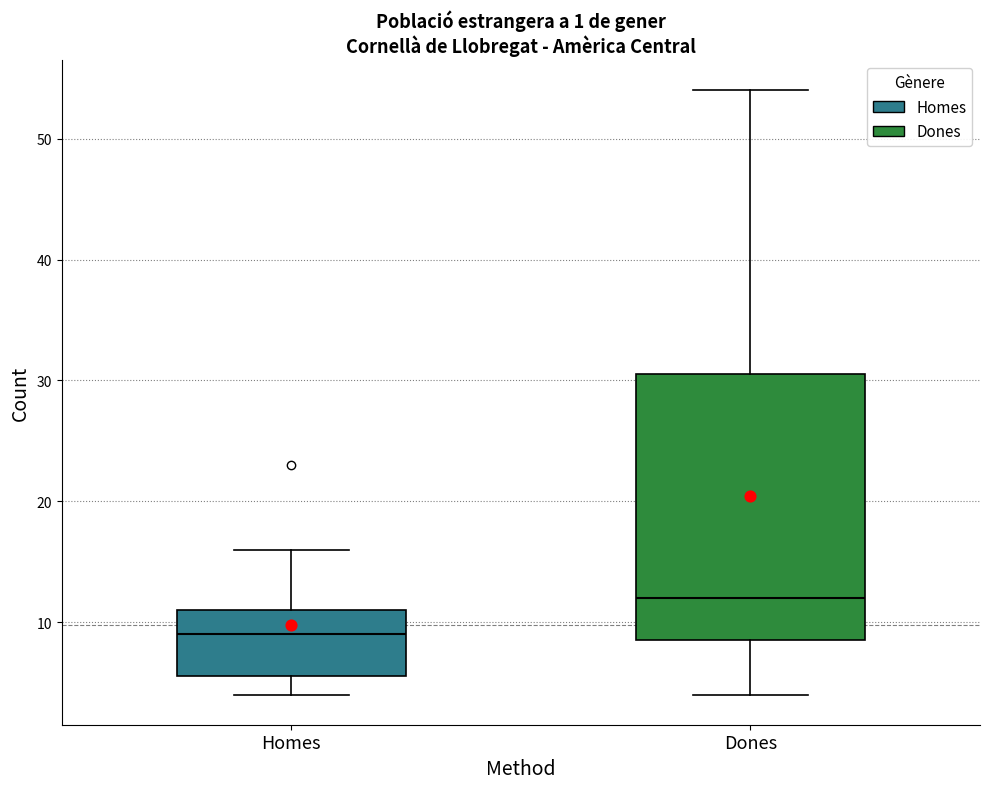

Comparing the boxes themselves (not the whiskers), which one is the tallest?

Dones